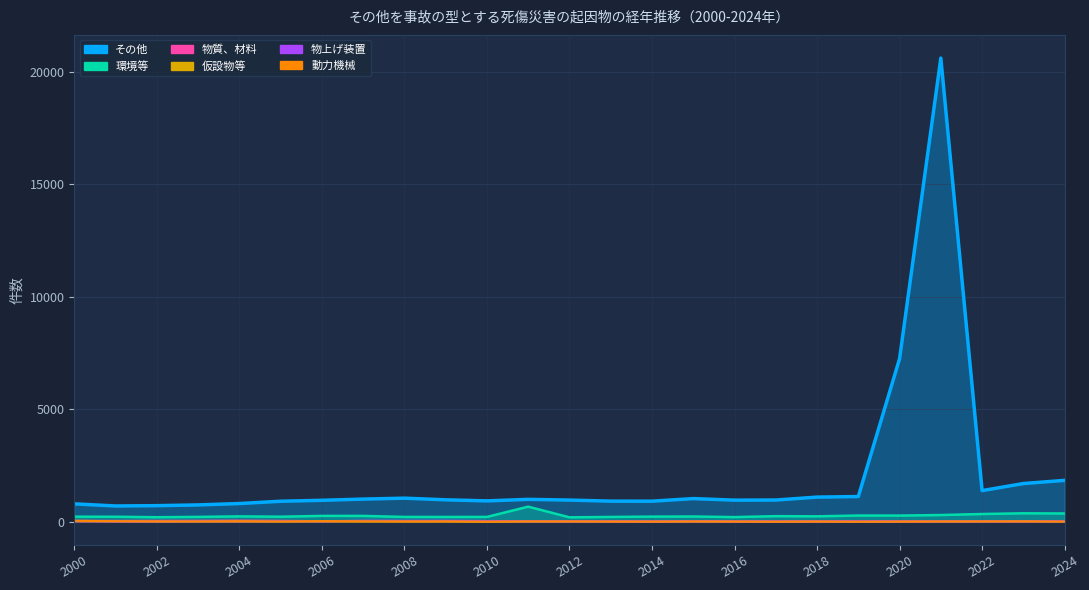

Between 2002 and 2004, which series saw the biggest shift?

その他